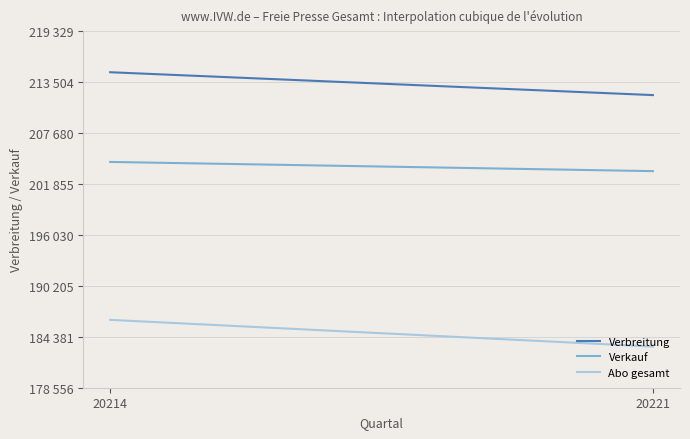

At how many categories does at least one series exceed 214414?

1